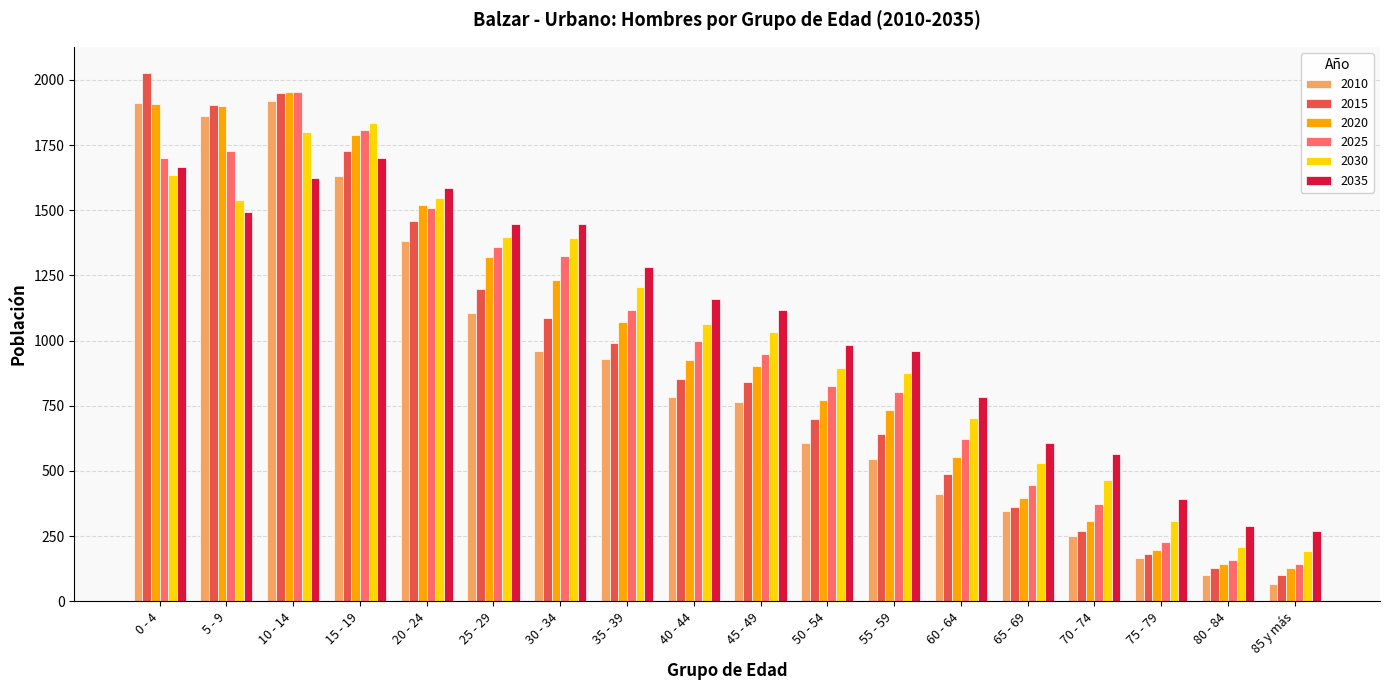

Which category has the highest value across all series?

0 - 4